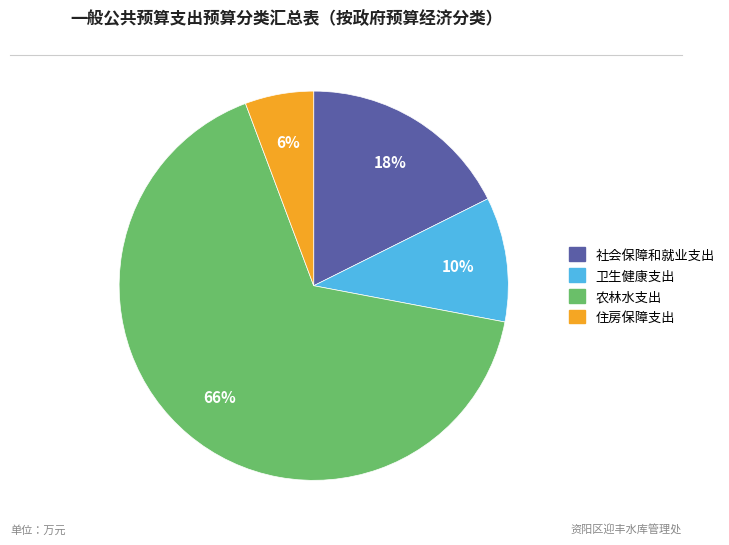

Does any single category account for the majority?

Yes